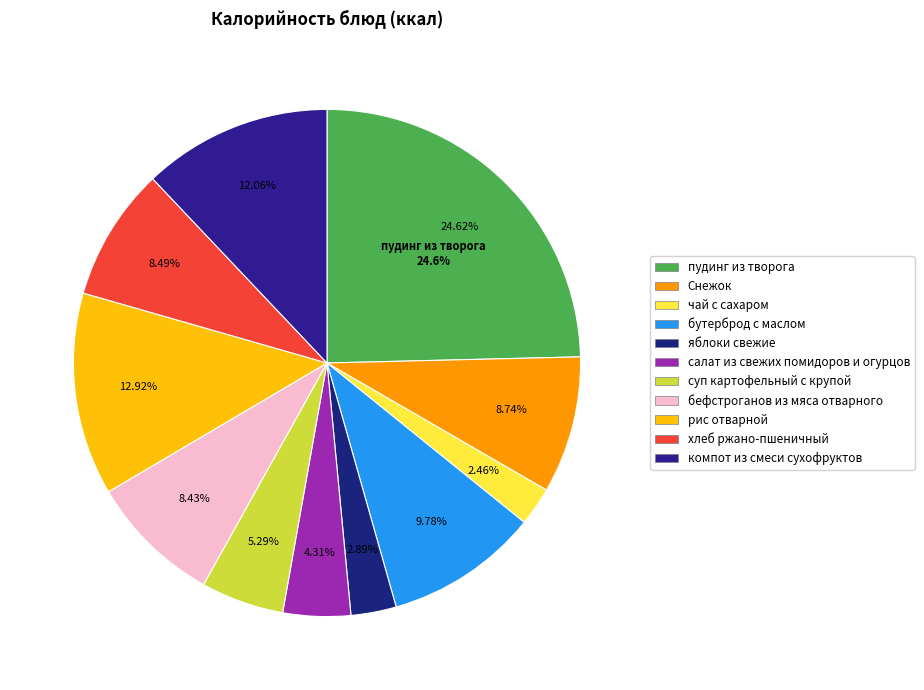

What is the largest slice in the pie chart?

пудинг из творога